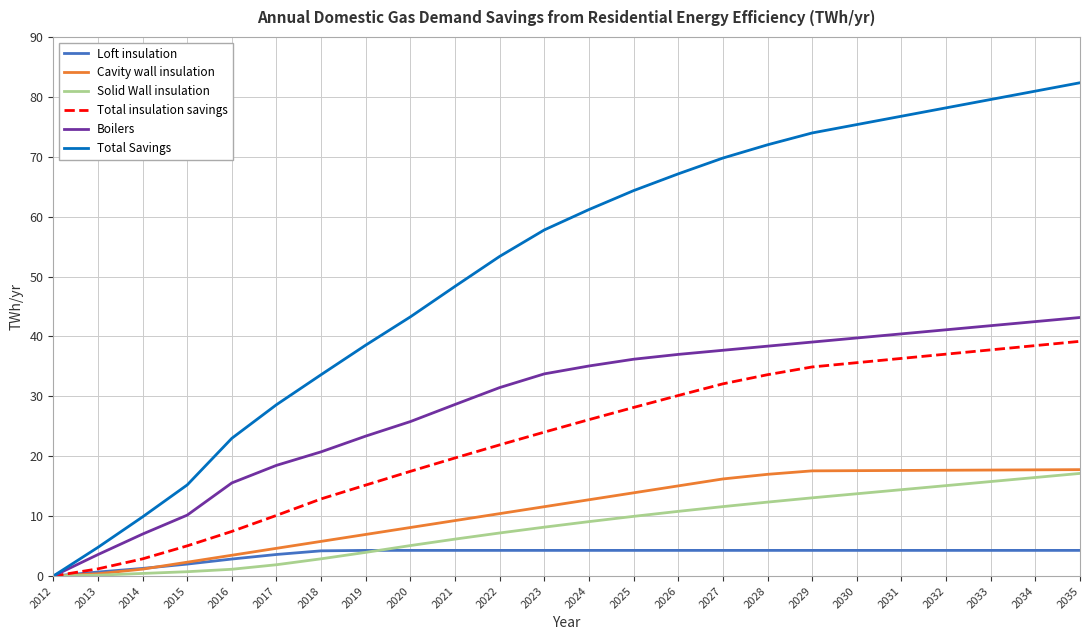

What is the approximate value of Boilers at 2016?

15.5